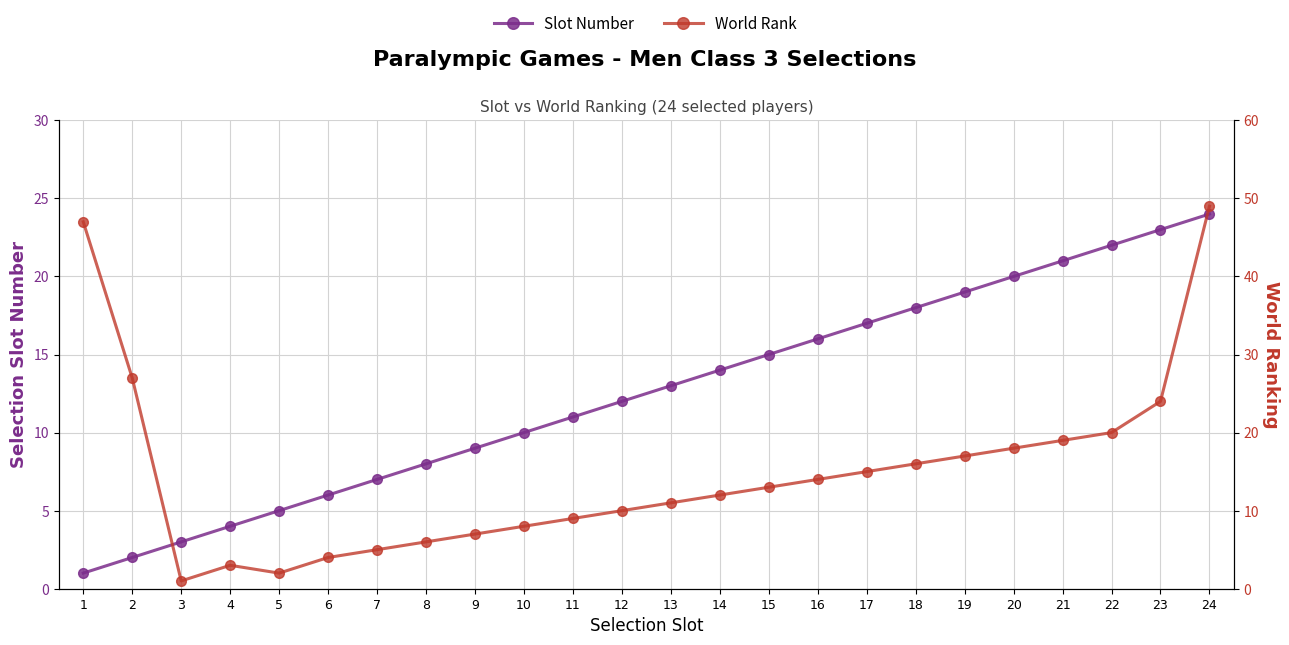

At which category is the sum across all series the highest?

24